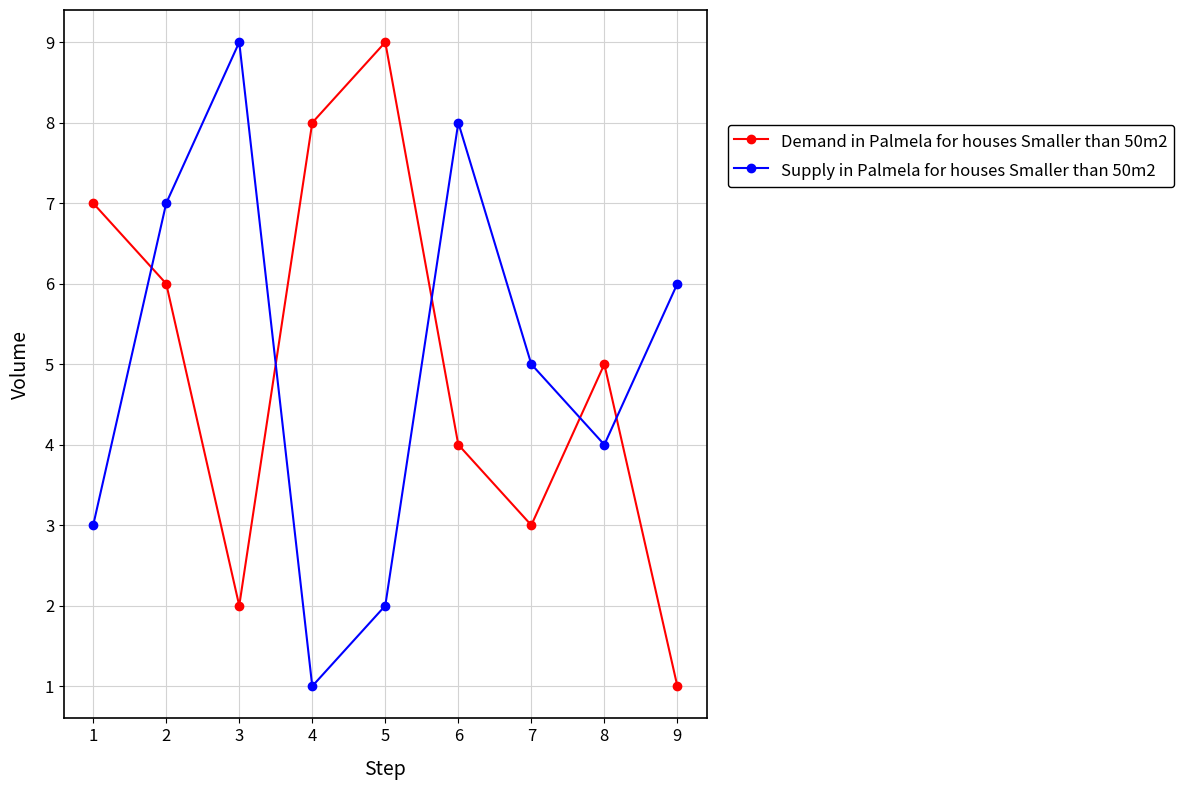

How many lines are shown in the chart?

2